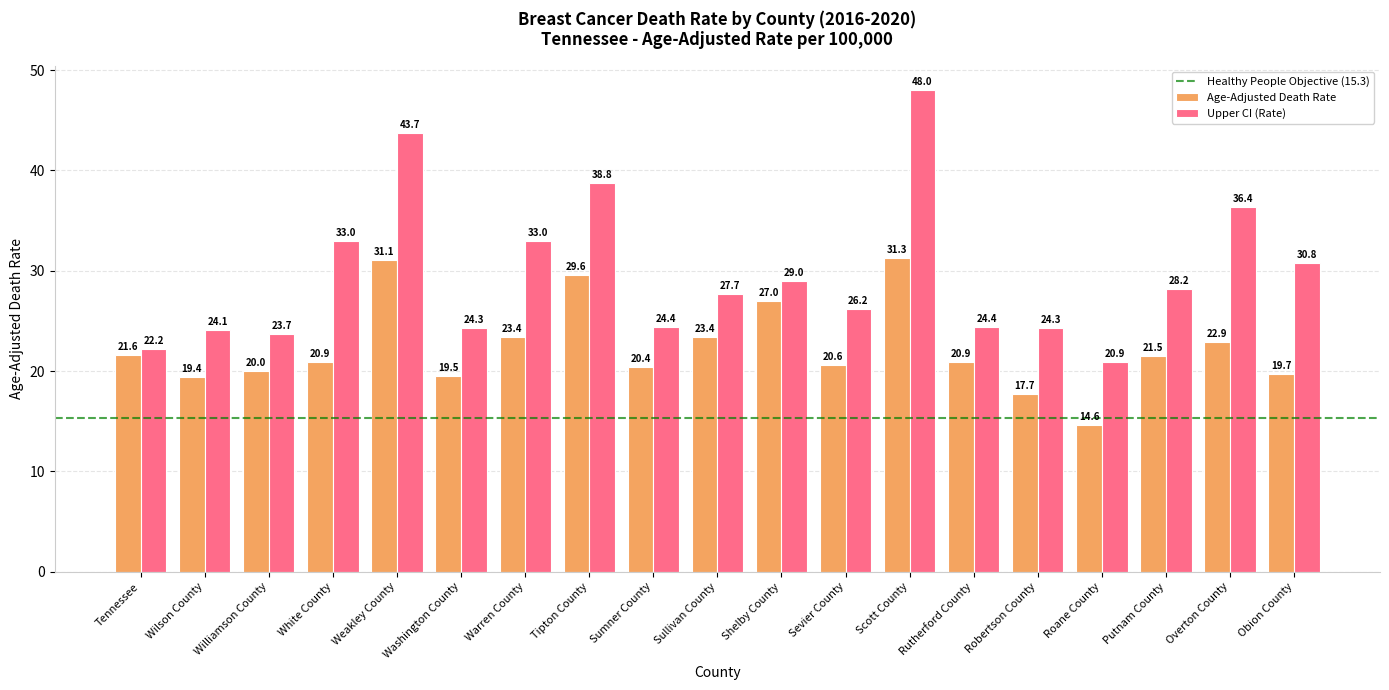

Rank the series by their maximum value, from lowest to highest.

Age-Adjusted Death Rate, Upper CI (Rate)